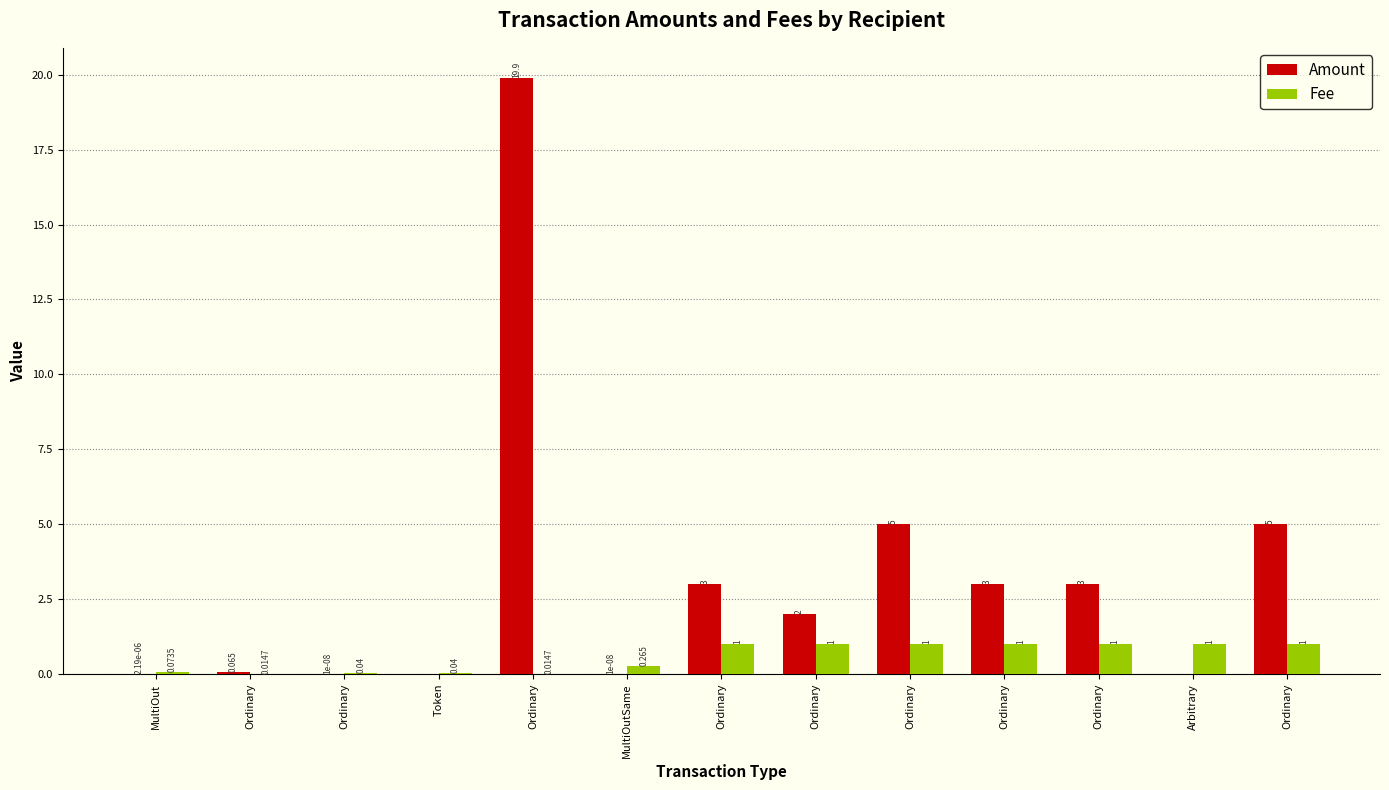

What are all the series names shown in the legend?

Amount, Fee